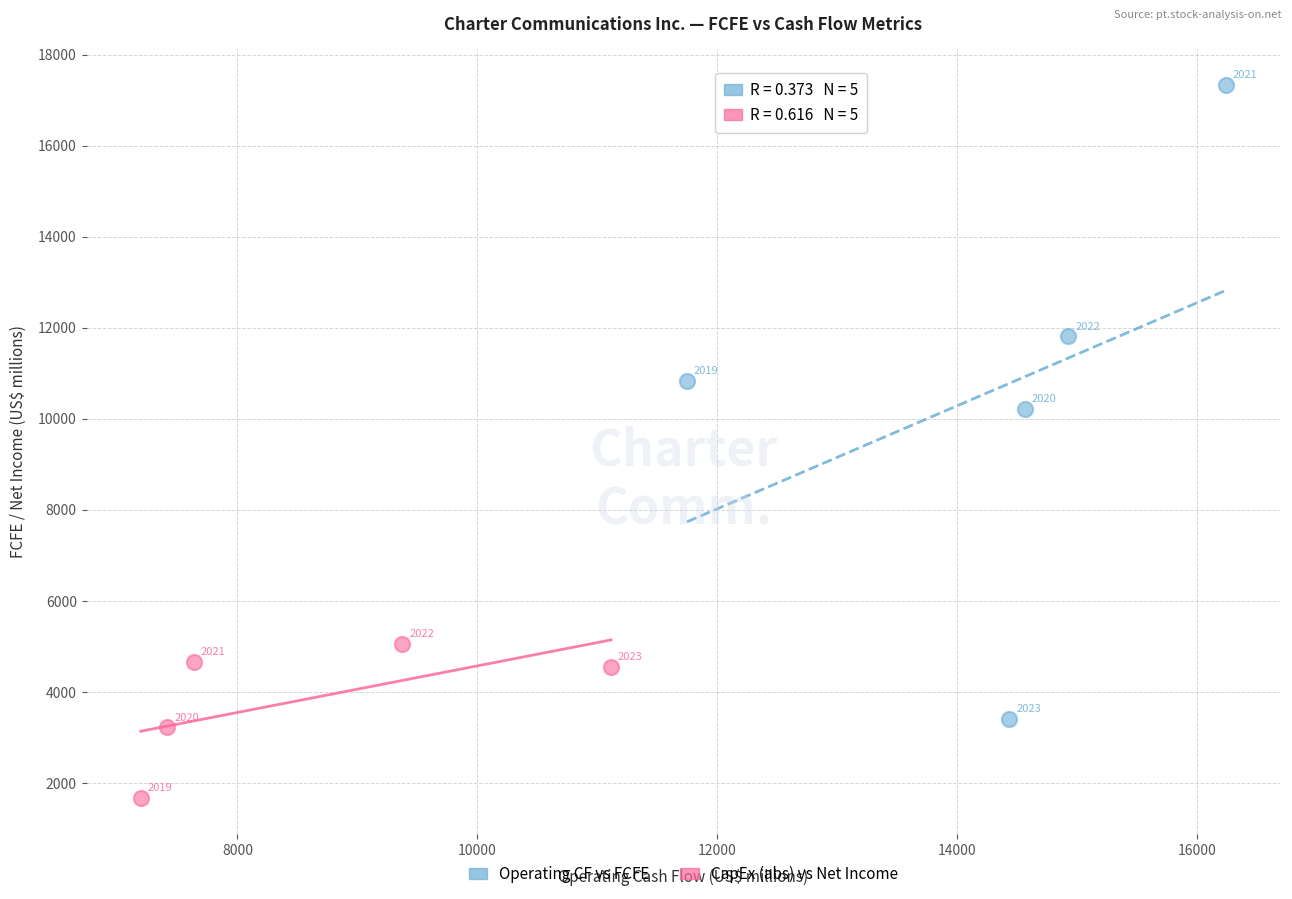

What are all the series names shown in the legend?

Operating CF vs FCFE, CapEx (abs) vs Net Income